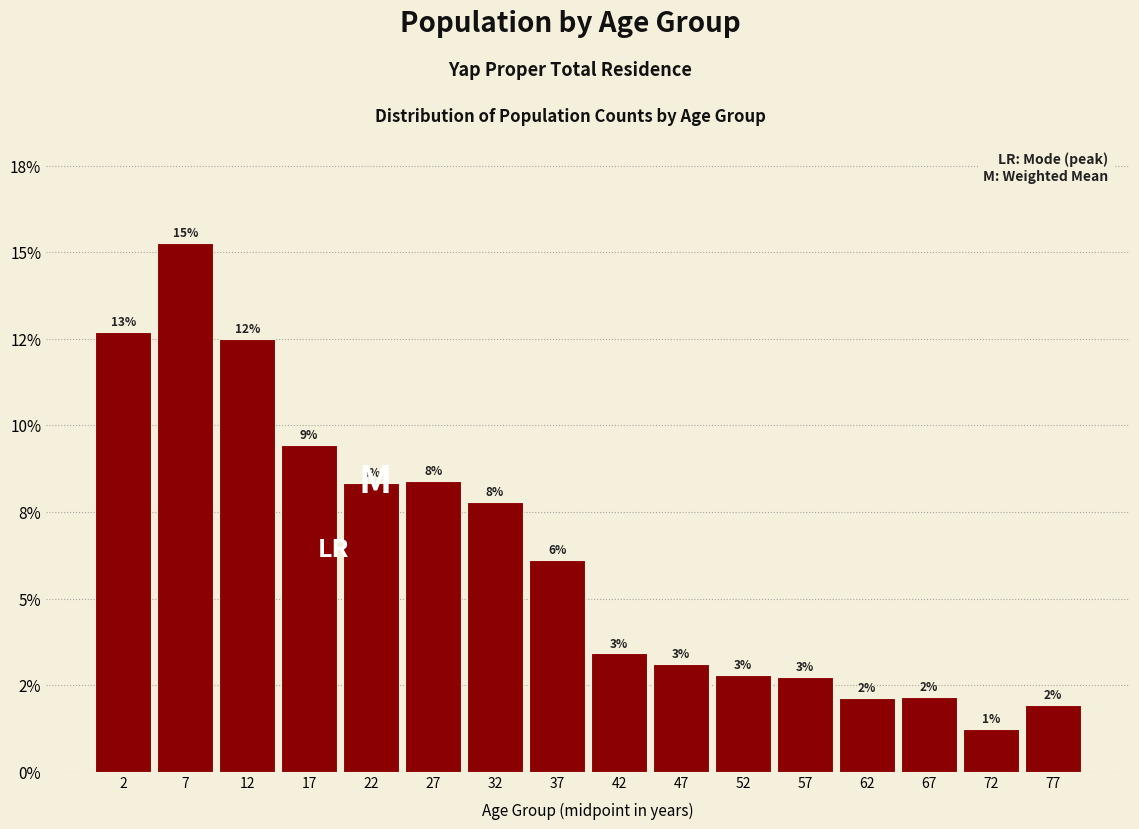

Does the chart contain any negative values?

No